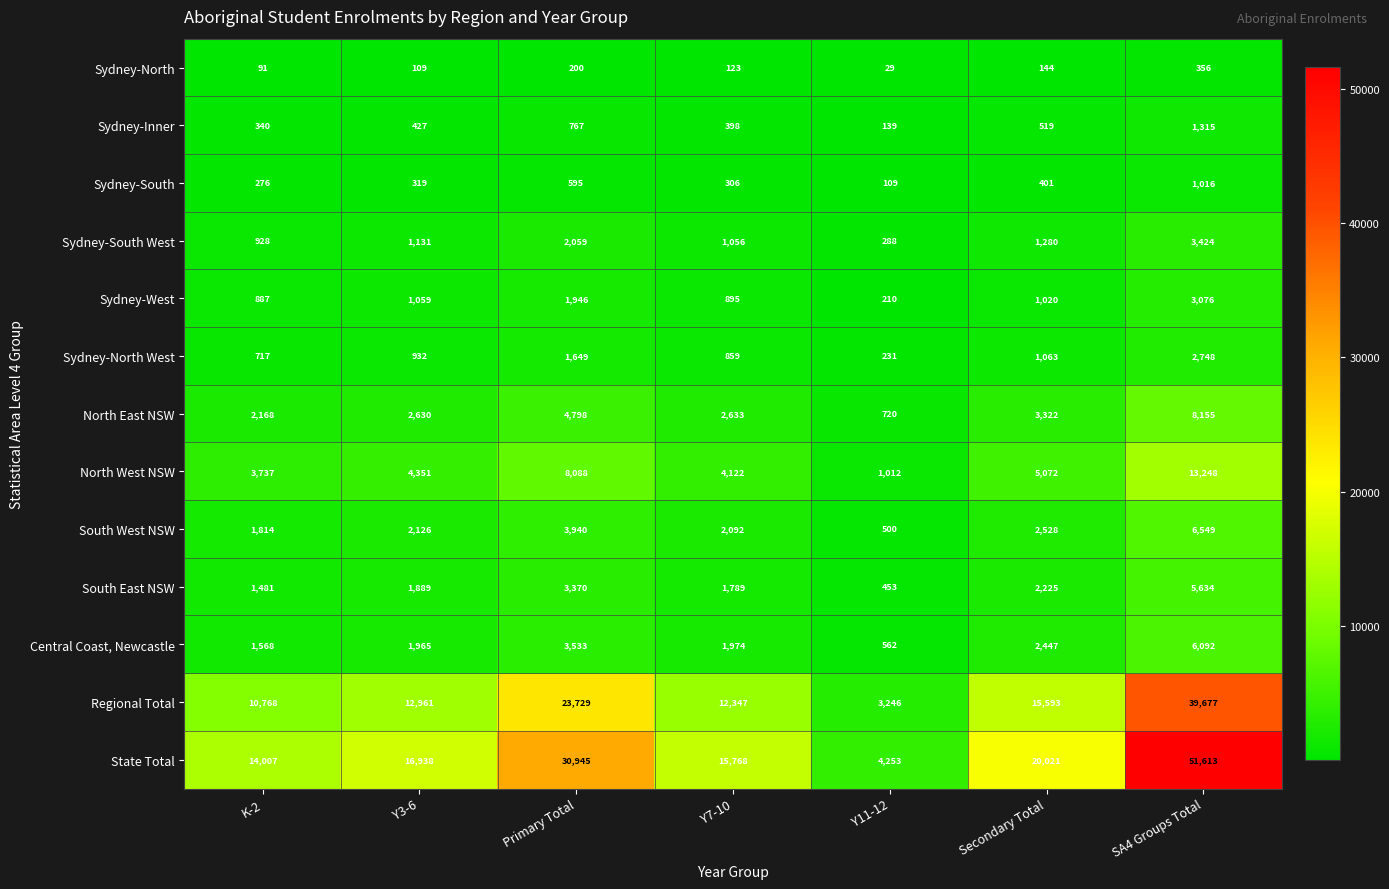

Read the Sydney-Inner value at Y11-12.

139